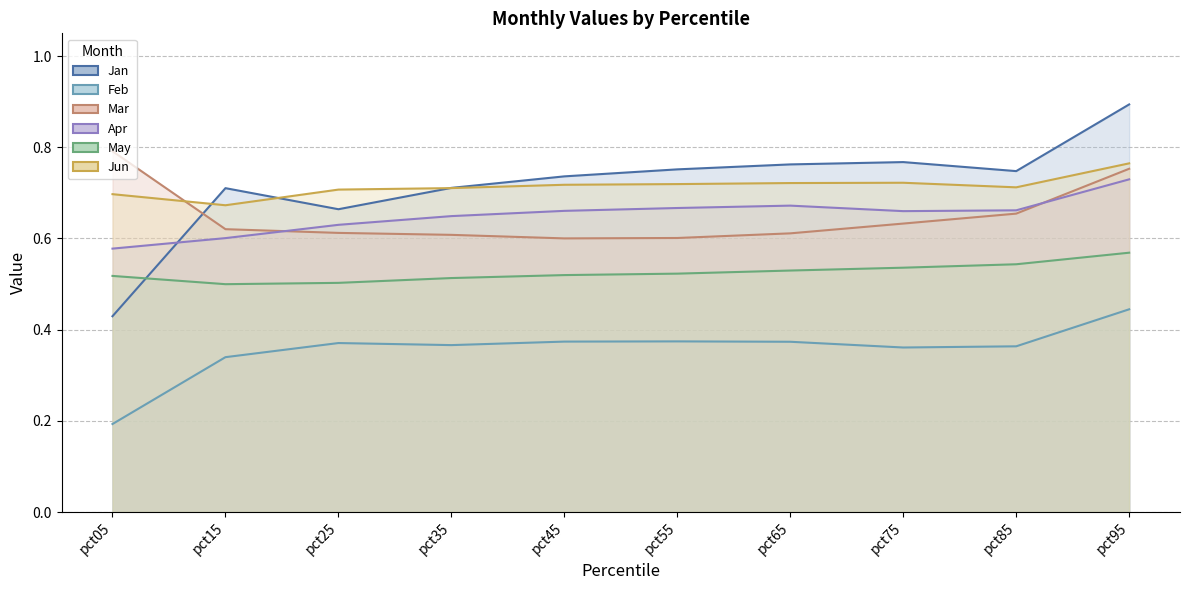

Rank the series by their maximum value, from highest to lowest.

Jan, Mar, Jun, Apr, May, Feb